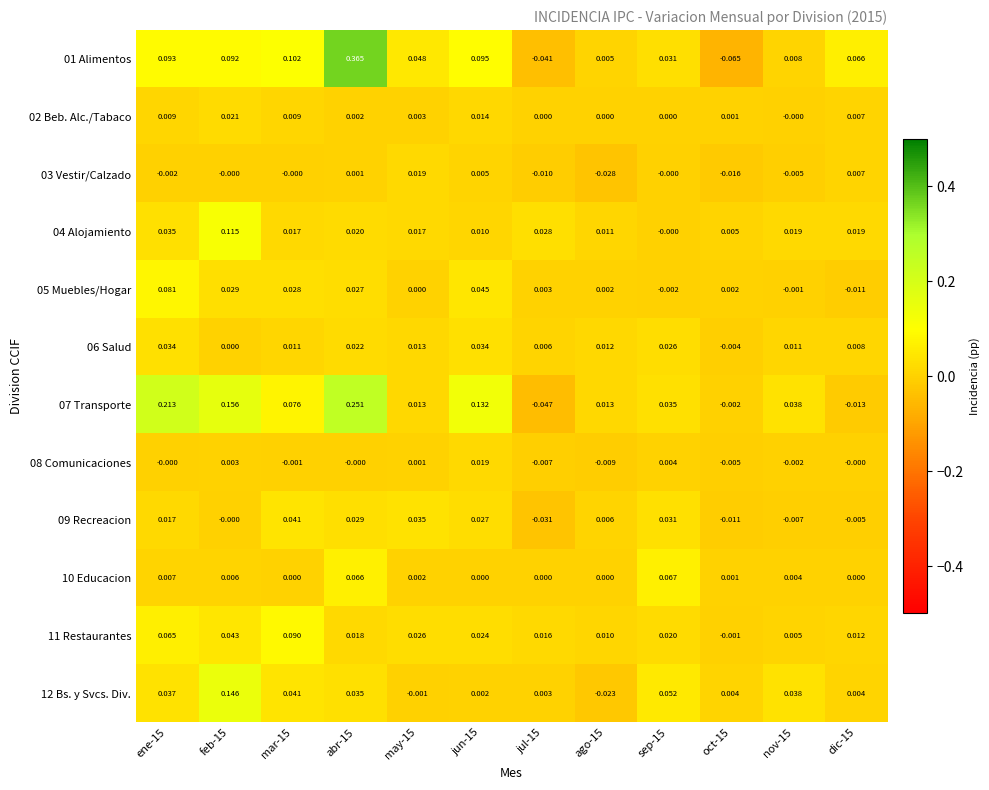

Is the value of 04 Alojamiento at jul-15 greater than the value of 05 Muebles/Hogar at oct-15?

Yes